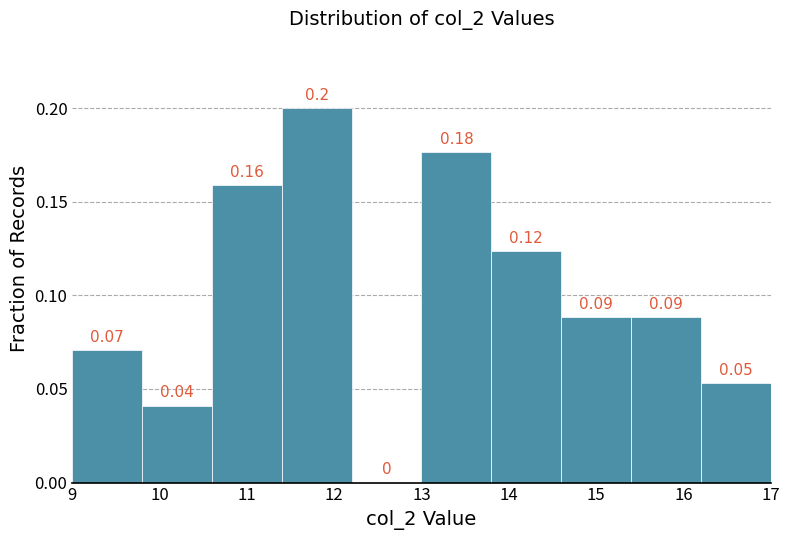

Which range on the x-axis has the tallest bar?

11.4 to 12.2